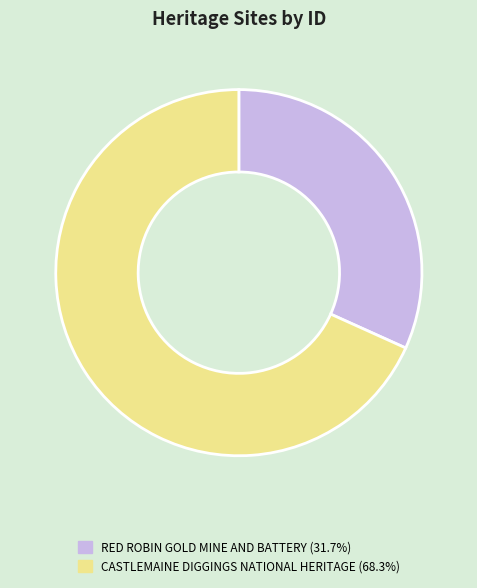

What is the largest slice in the pie chart?

CASTLEMAINE DIGGINGS NATIONAL HERITAGE